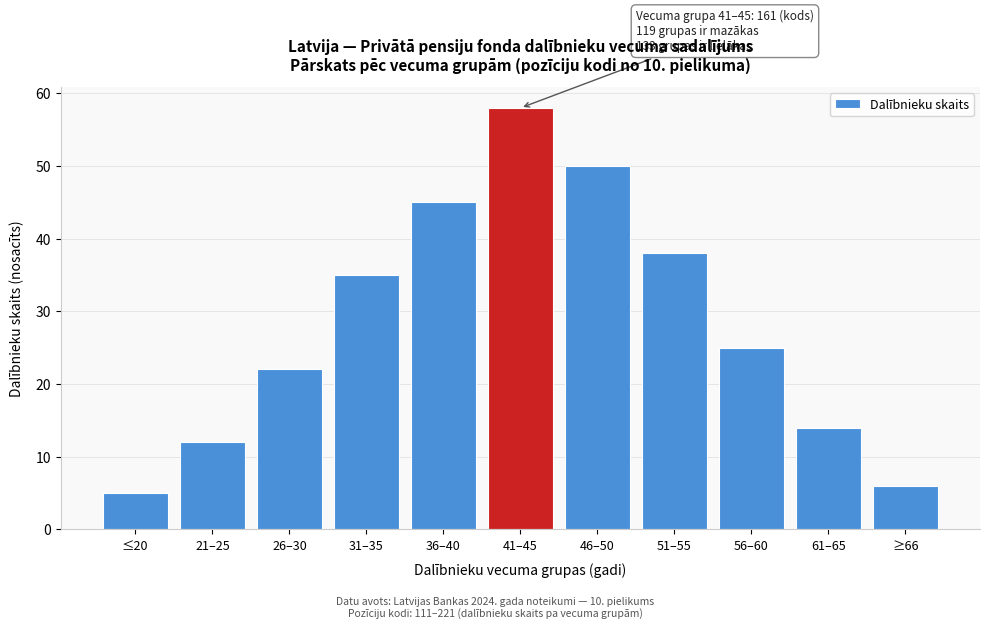

Reading right to left, list all the values displayed in this chart.

6	14	25	38	50	58	45	35	22	12	5